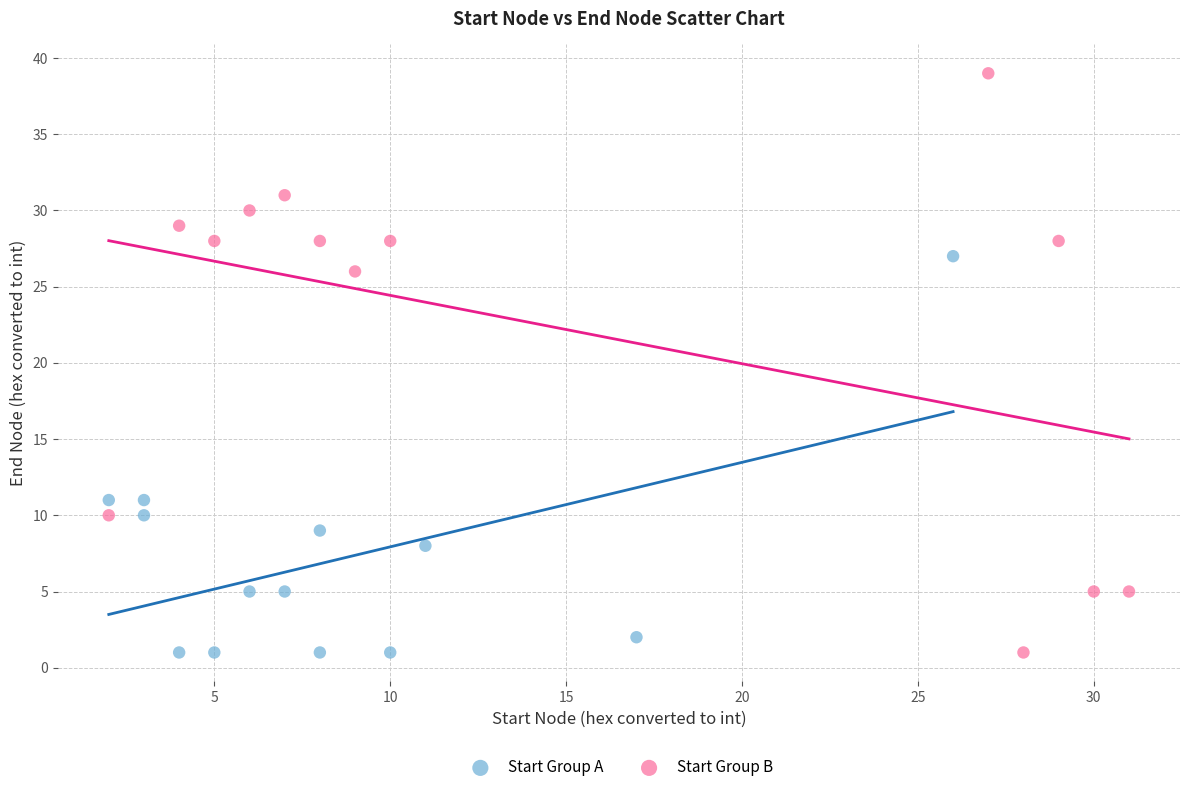

Which series contains the highest Y value?

Start Group B